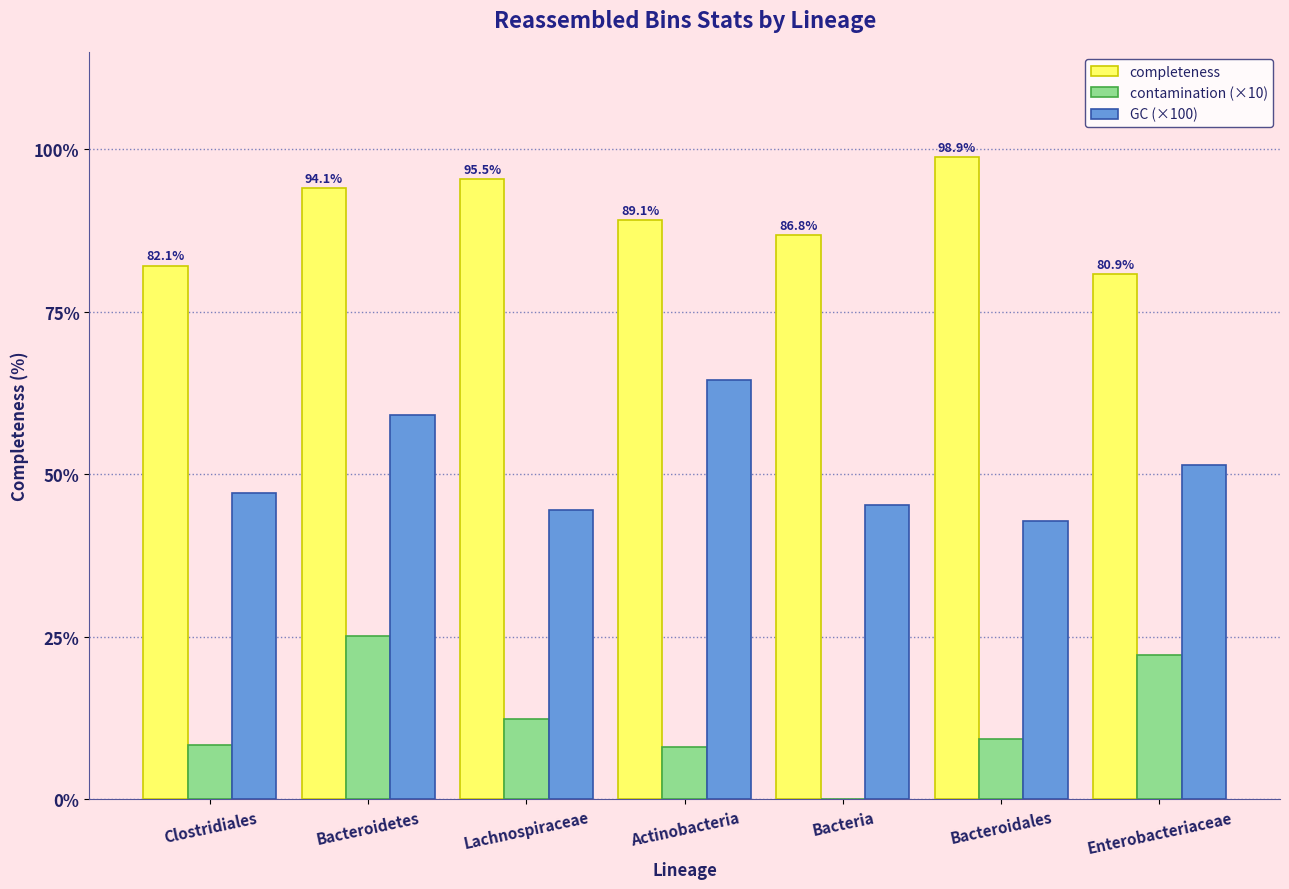

The completeness series shows 86.8 at Bacteria. True or false?

True